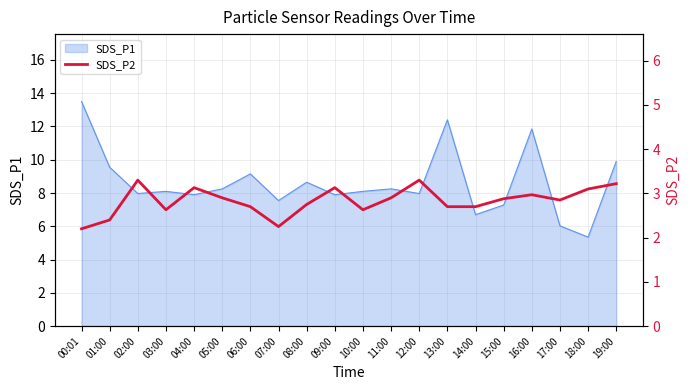

True or false: the data shows 1.5 at 14:00.

False